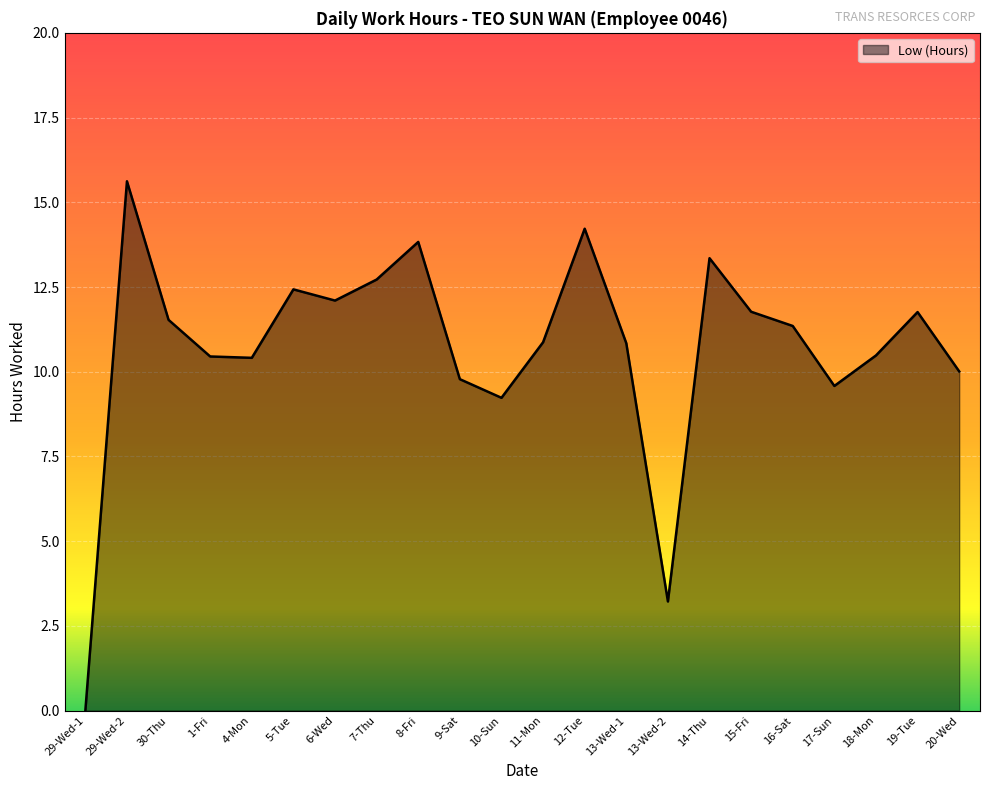

What position from the left is 29-Wed-2?

2